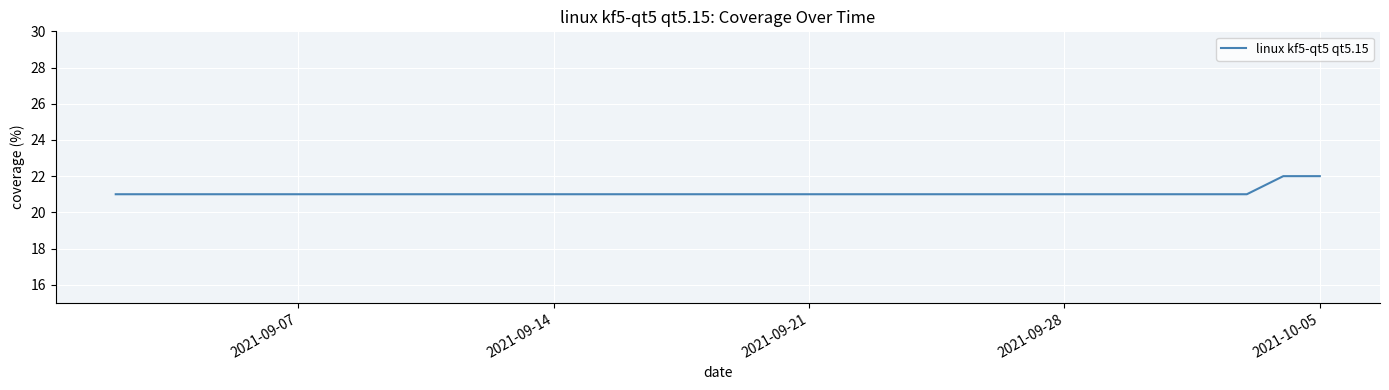

What is the minimum value shown in the chart?

21